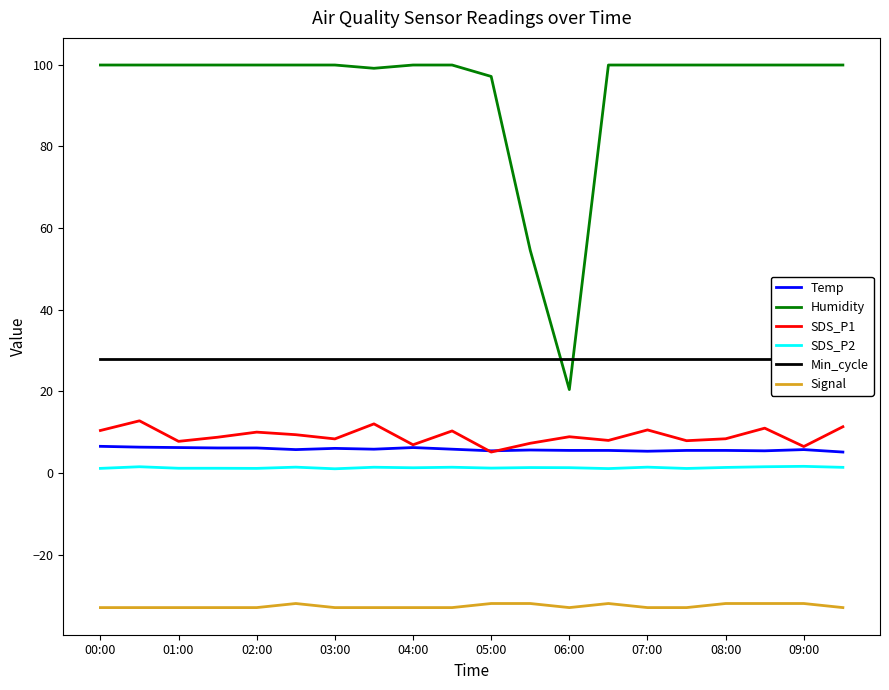

Rank the series by their maximum value, from lowest to highest.

Signal, SDS_P2, Temp, SDS_P1, Min_cycle, Humidity